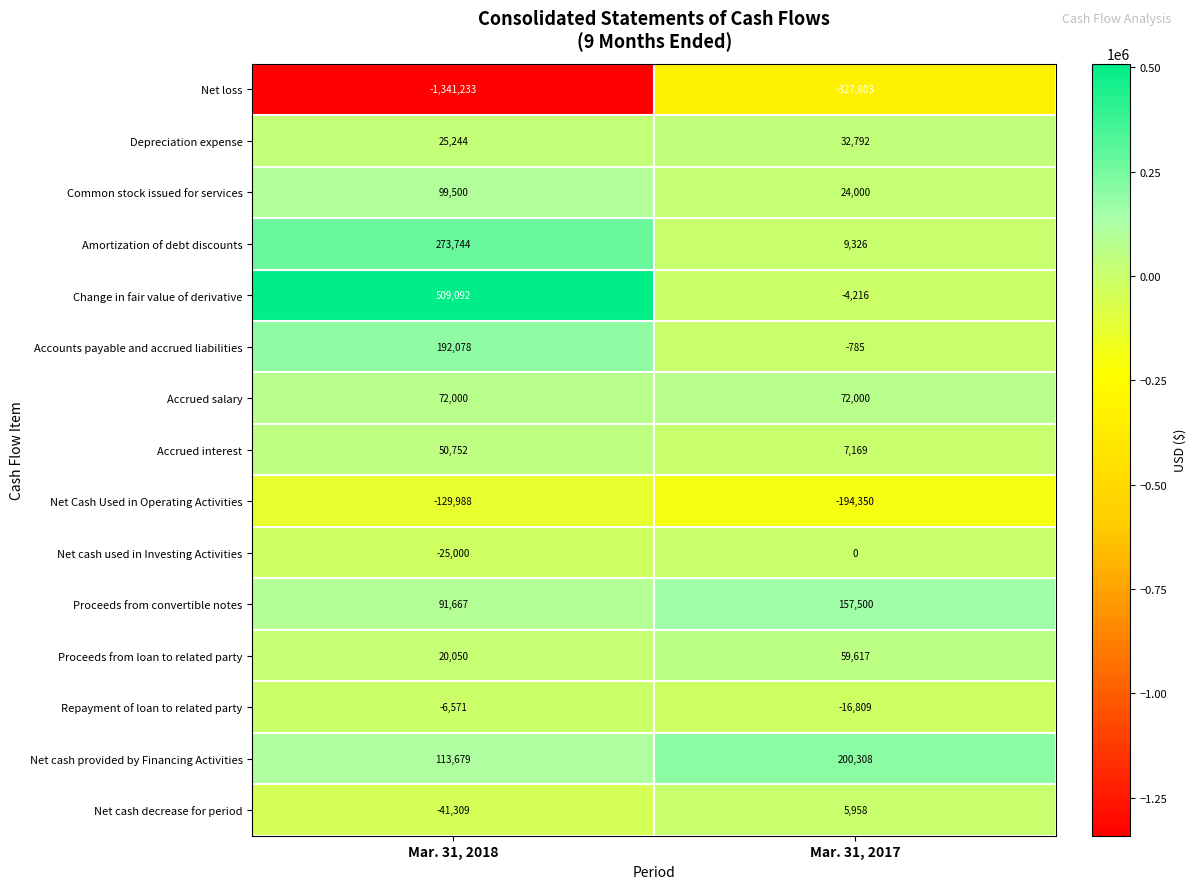

Which label corresponds to the largest value in the chart?

Mar. 31, 2018